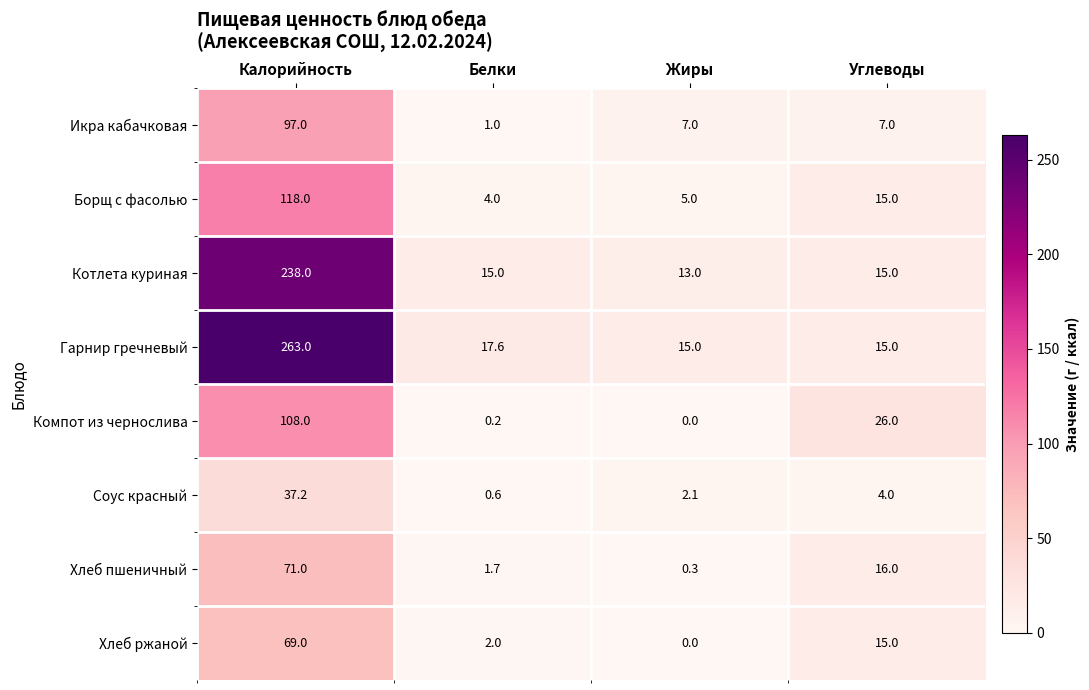

What is the maximum value for Соус красный?

37.2